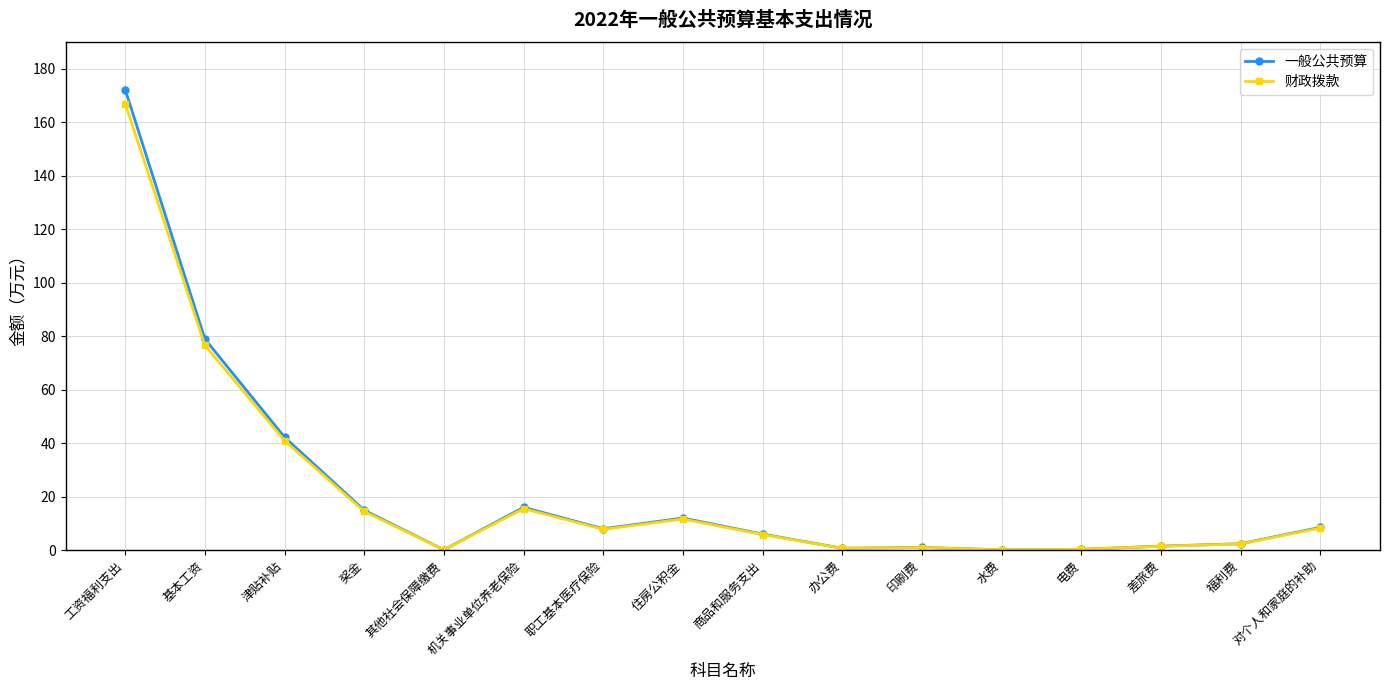

True or false: 财政拨款 has more than 1 points higher than both neighbors.

True